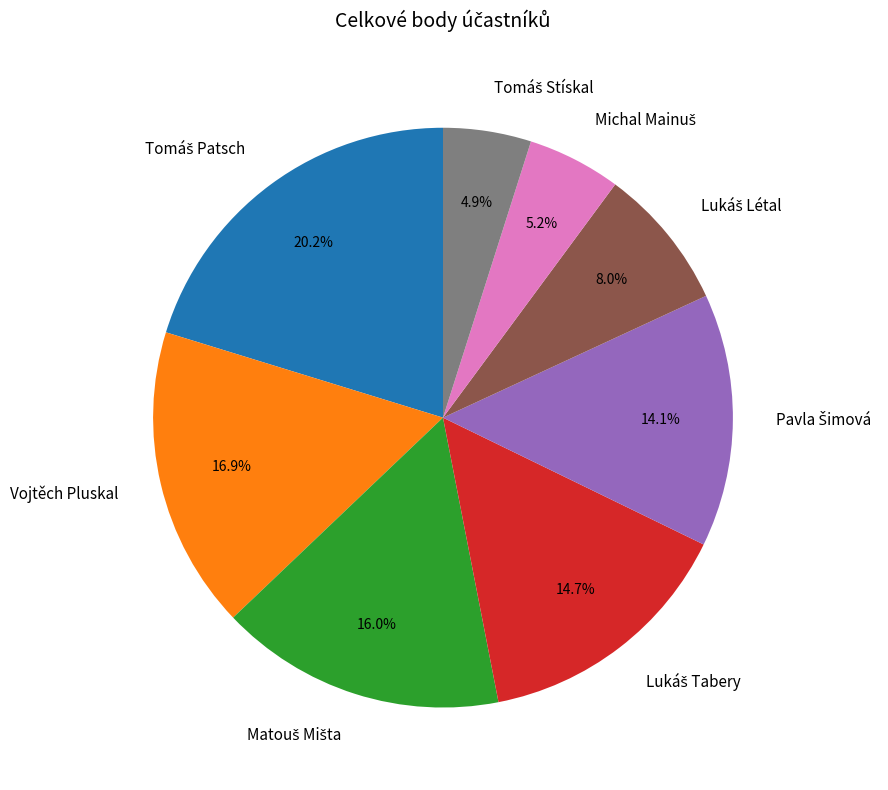

Does any single category account for the majority?

No